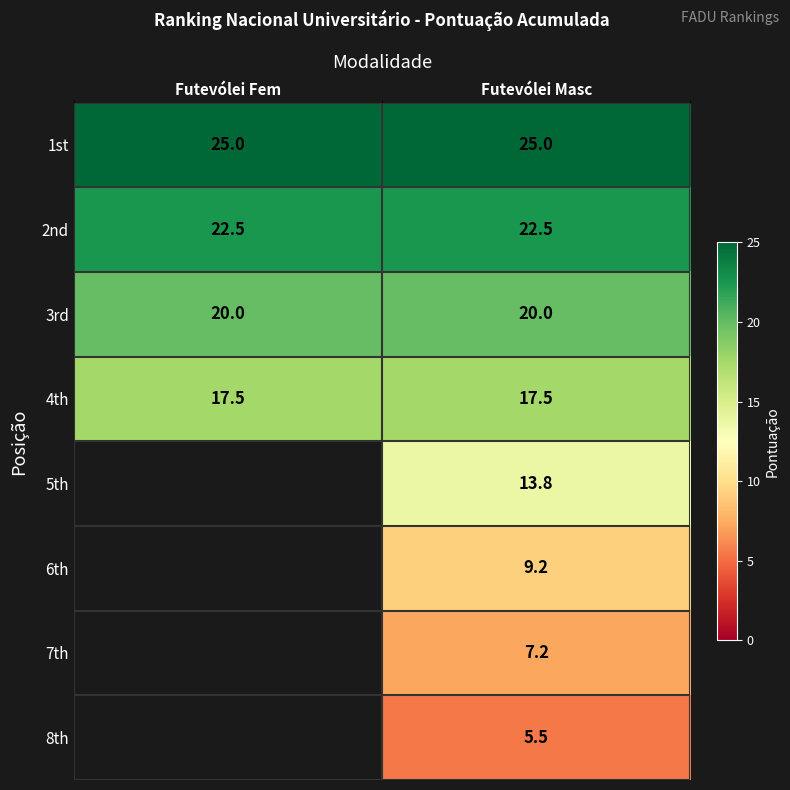

How many series are shown in this chart?

8